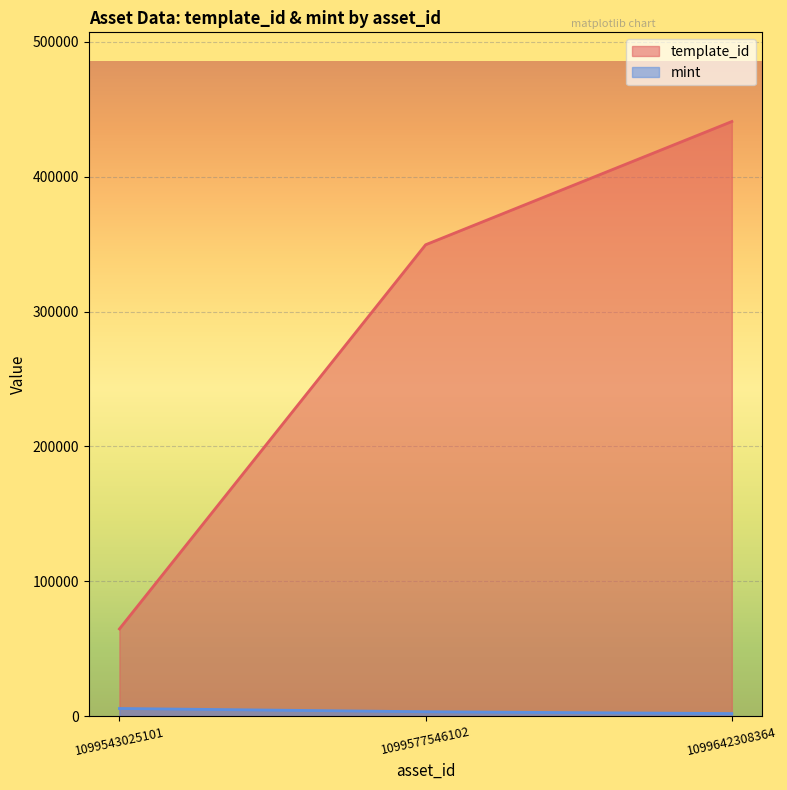

At which label does template_id first exceed 349523?

1099642308364